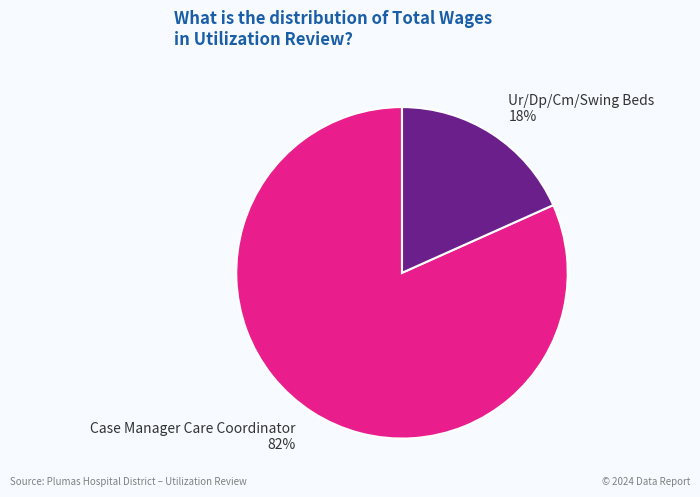

True or false: Case Manager Care Coordinator accounts for 73% of the total.

False